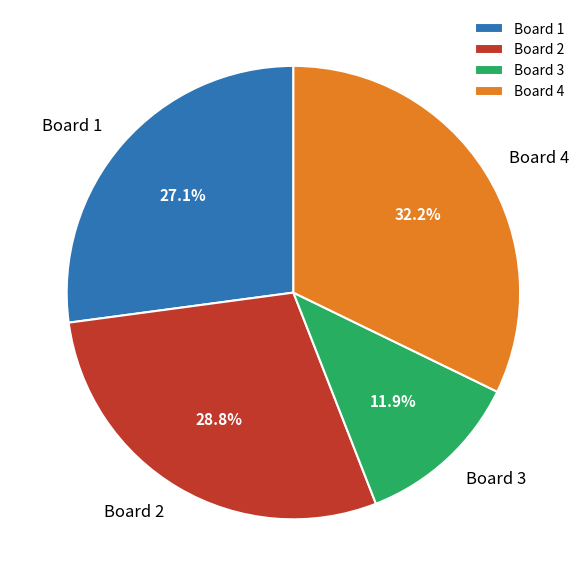

To the nearest percent, what is the difference between the Board 1 and Board 3 slice percentages?

15%